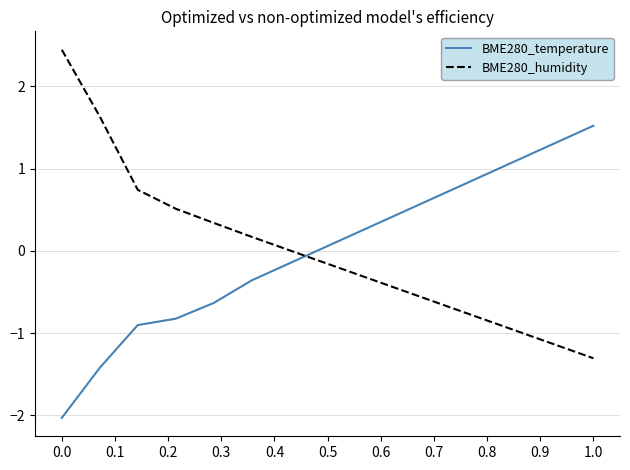

What is the minimum value shown in the chart?

-2.0